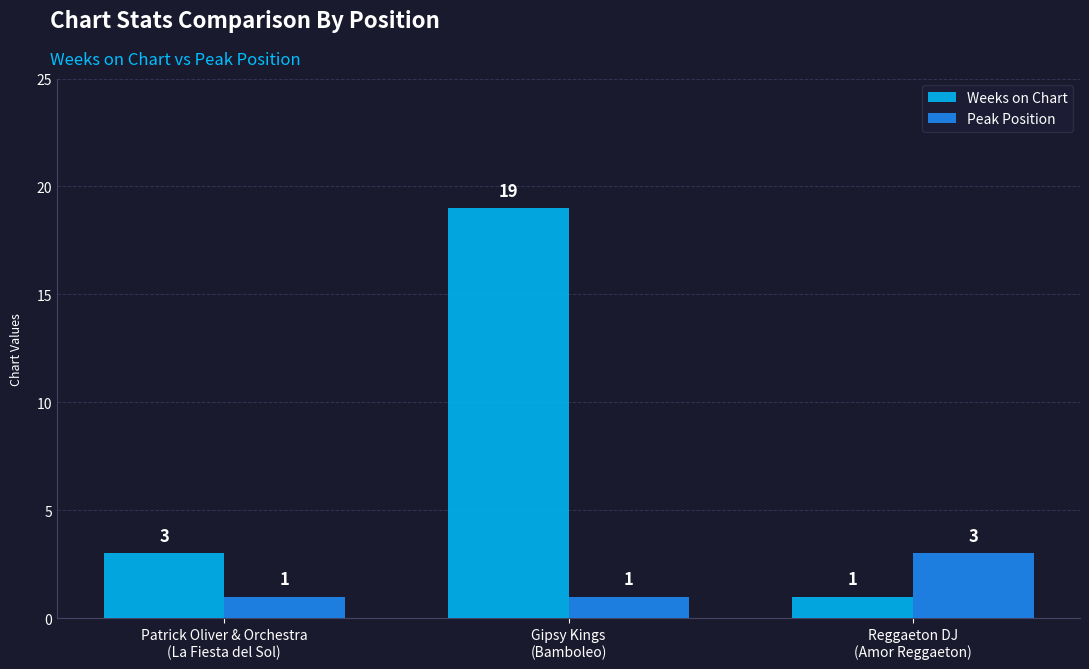

At which category does the chart reach its peak across all series?

Gipsy Kings
(Bamboleo)